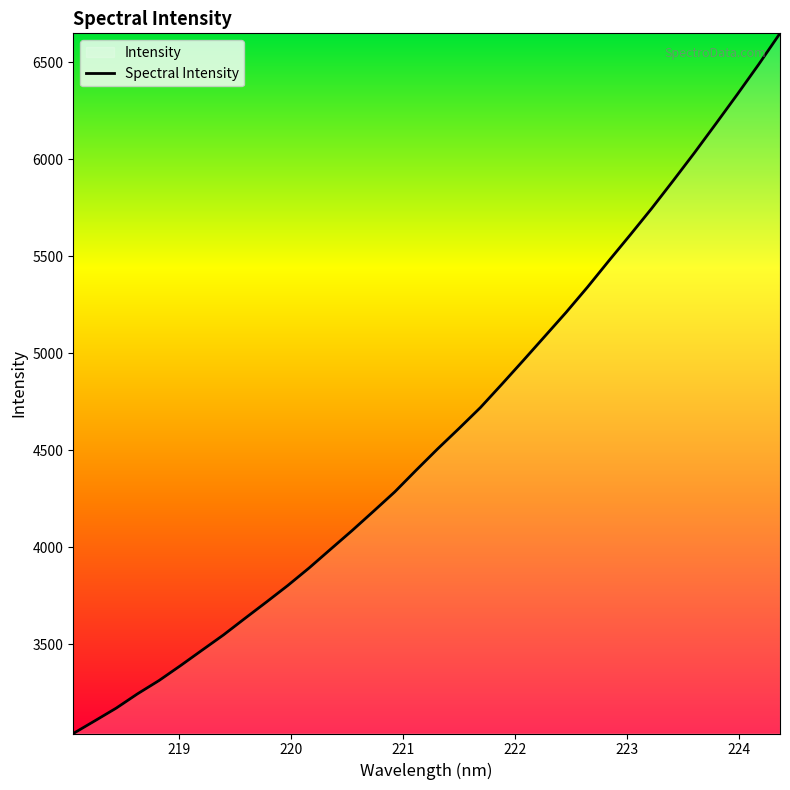

What is the value of the 30th point from the left?

6032.9